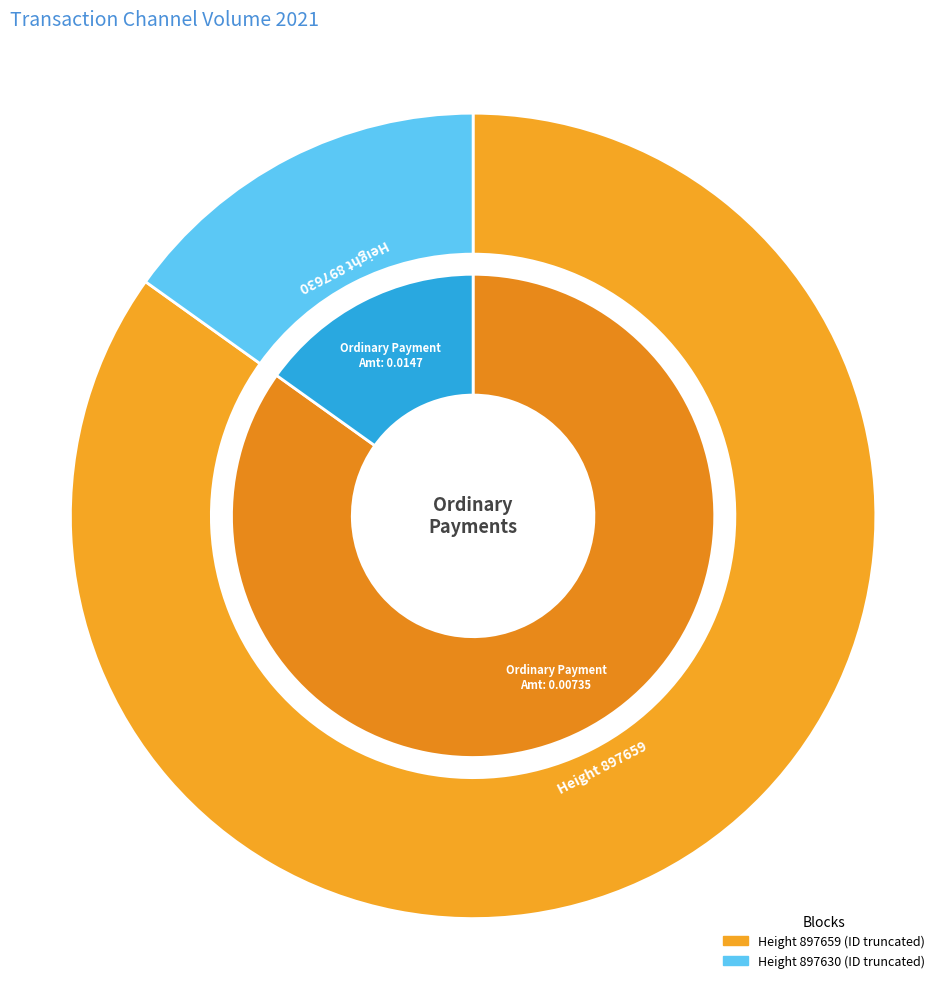

Combined, do 897659 and 897630 account for over 50%?

Yes